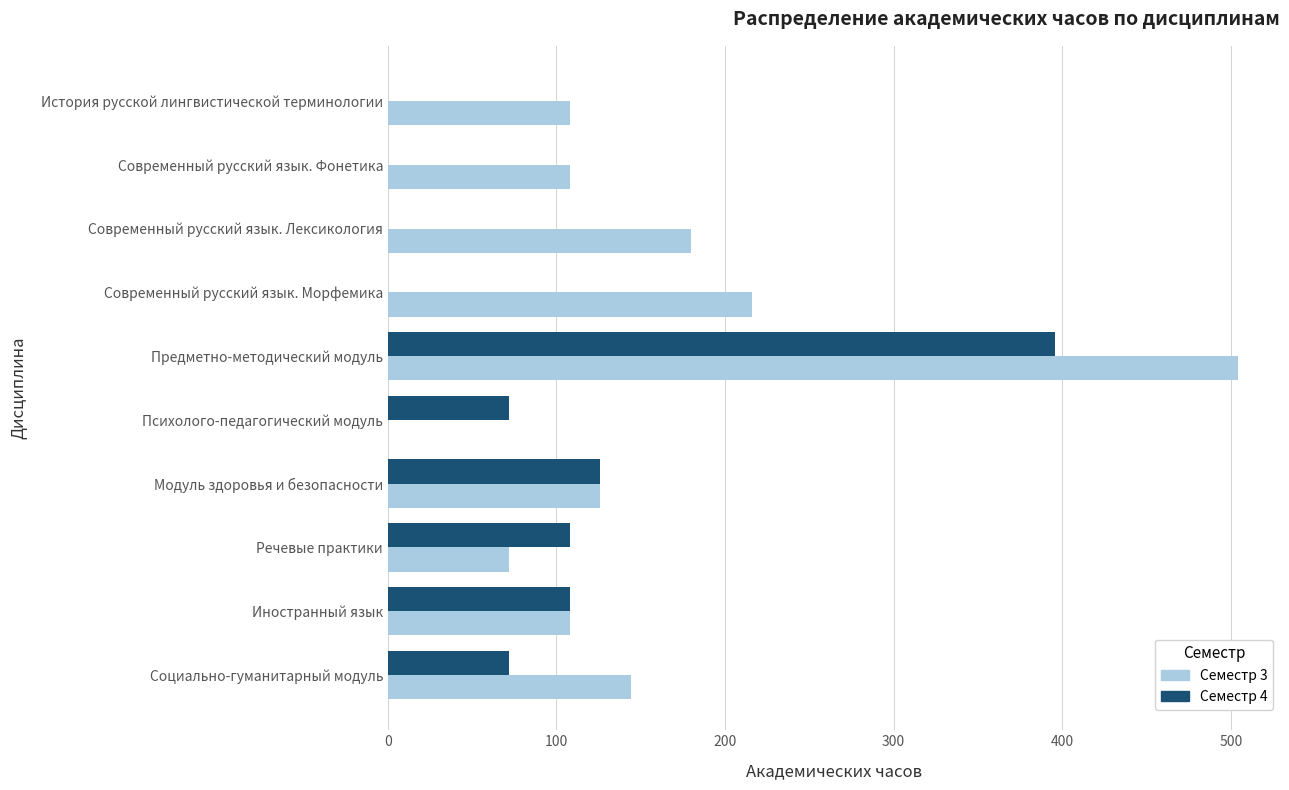

The Семестр 3 series shows 144 at Социально-гуманитарный модуль. True or false?

True